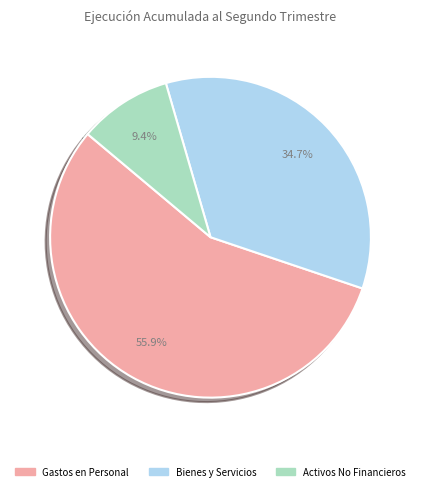

Is the sum of Activos No Financieros and Gastos en Personal greater than half?

Yes